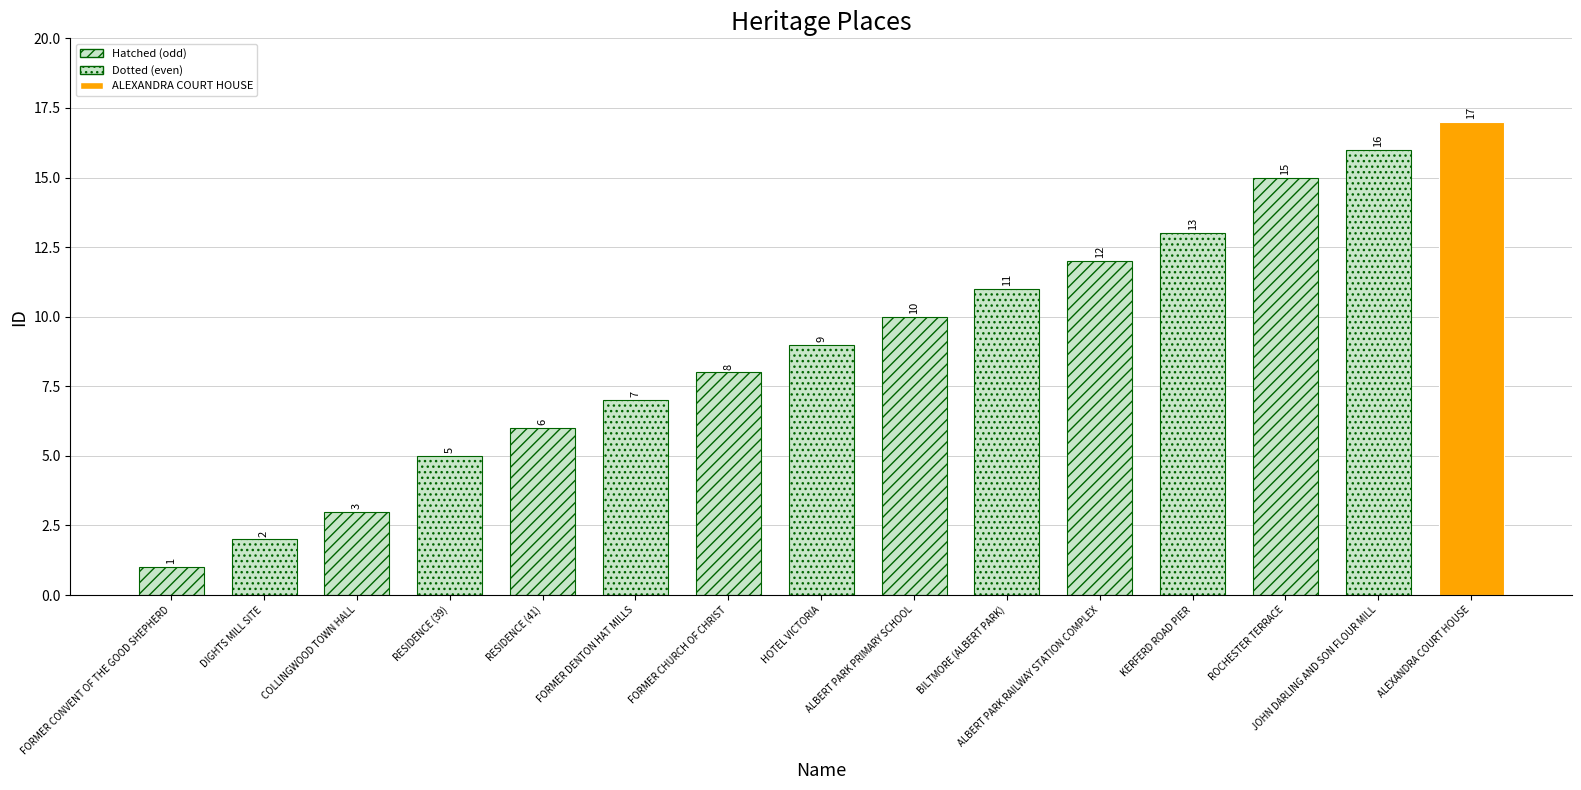

What is the difference between the maximum and second lowest values?

15